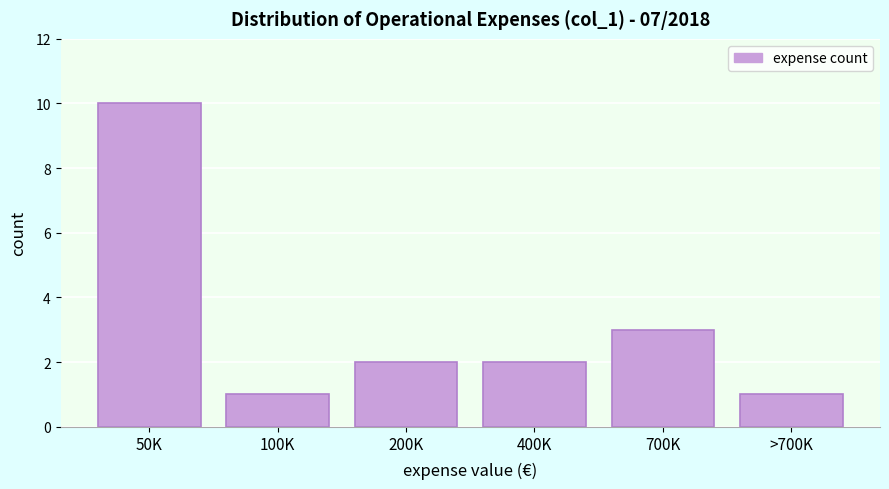

Reading right to left, what are all the values shown in this chart?

1	3	2	2	1	10